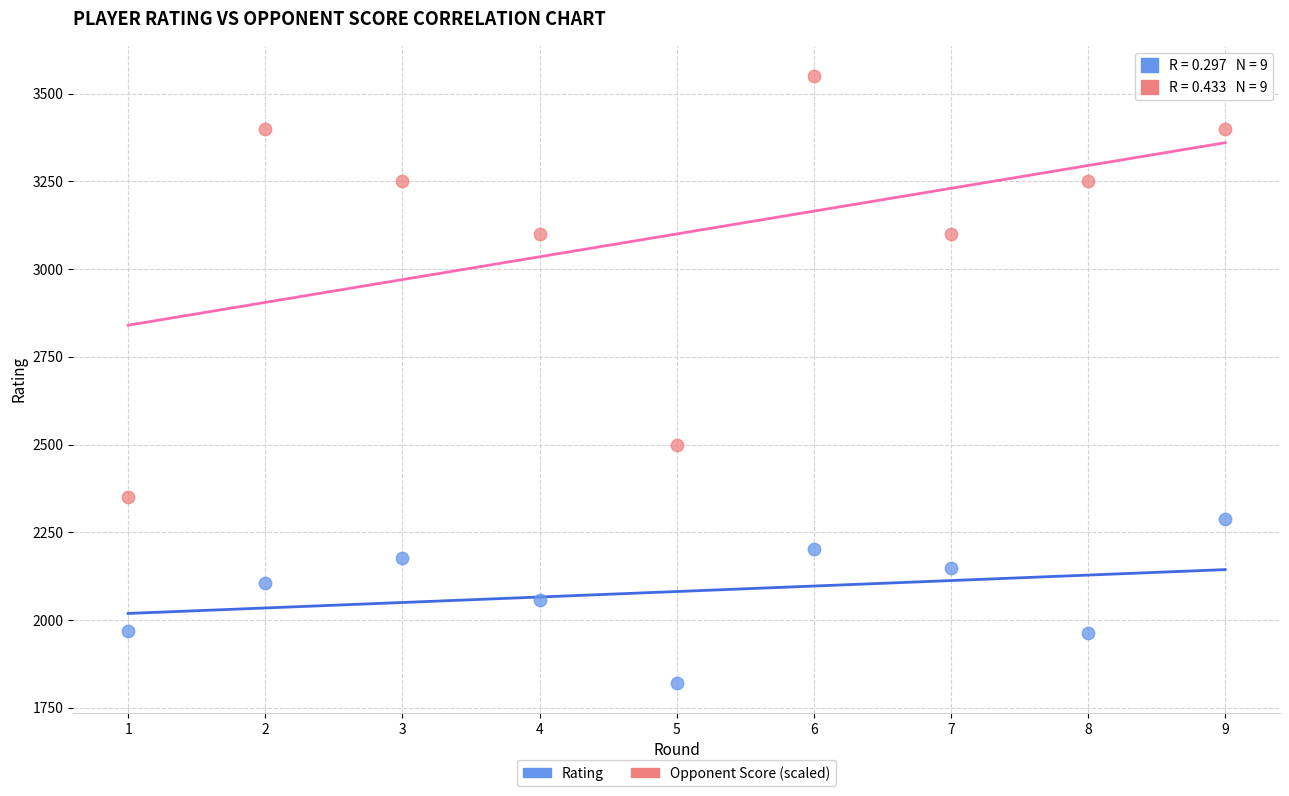

Which series reaches the minimum Y coordinate?

Rating